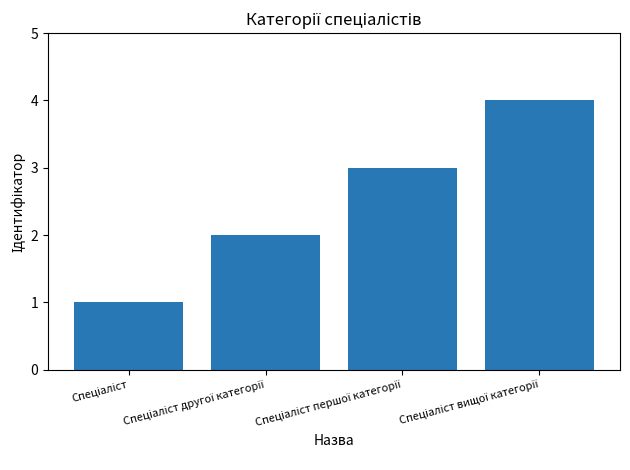

What is the greatest value displayed?

4